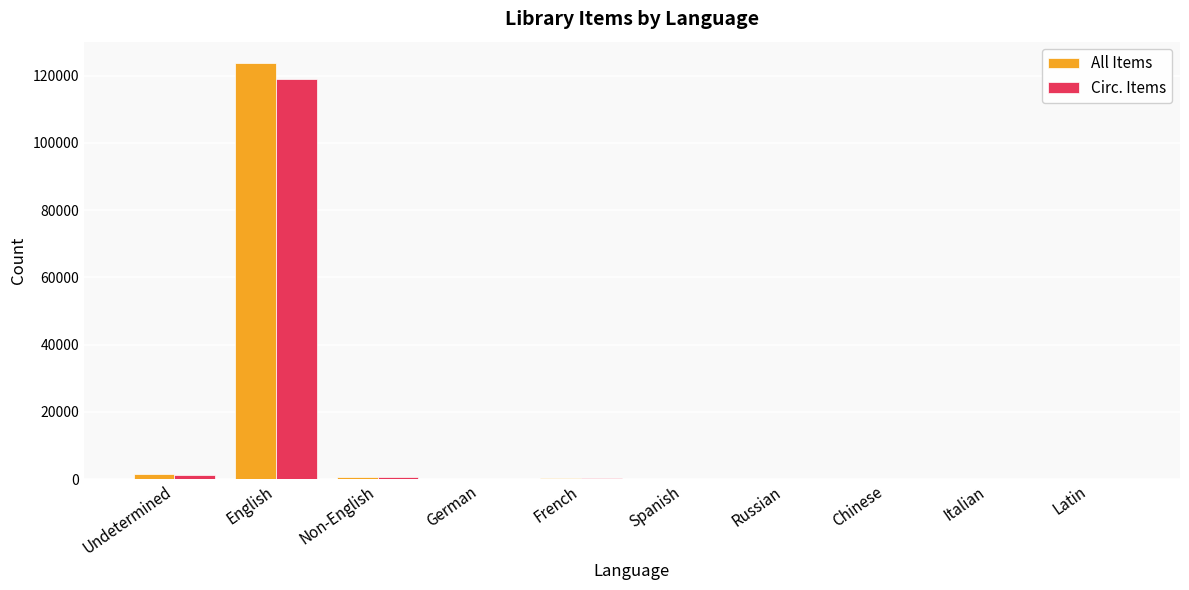

Where does the All Items series first go above 202?

Undetermined